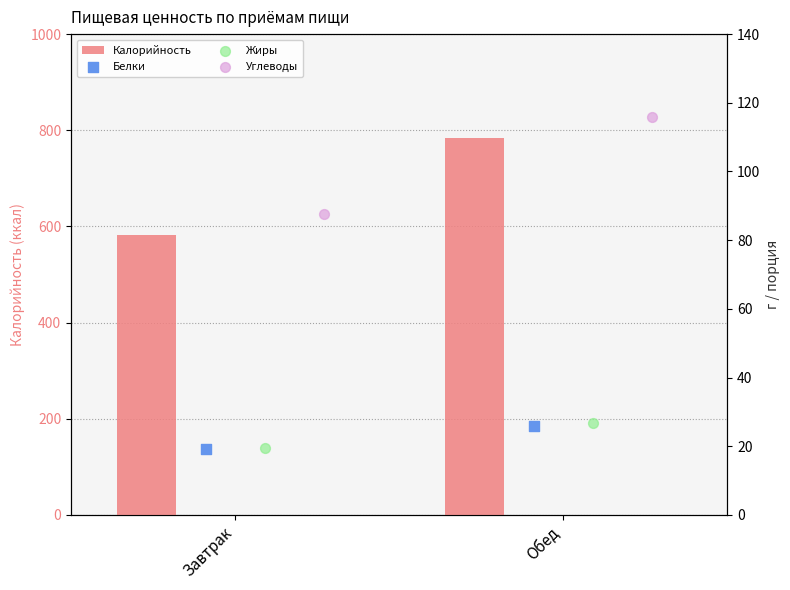

At how many categories does at least one series exceed 721?

1